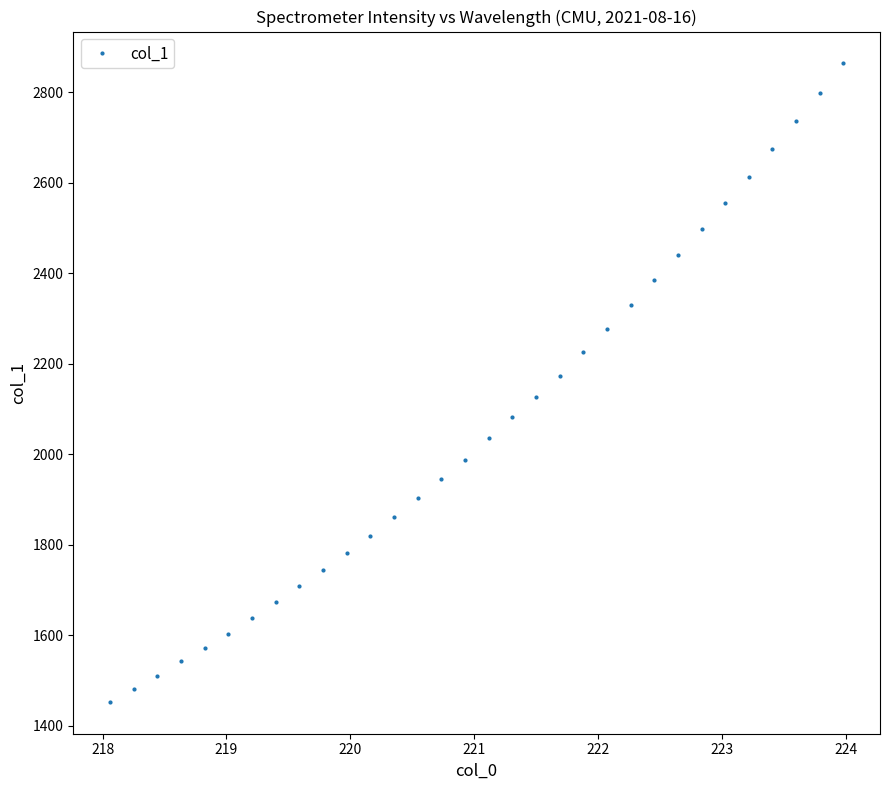

How many series are shown in this chart?

1